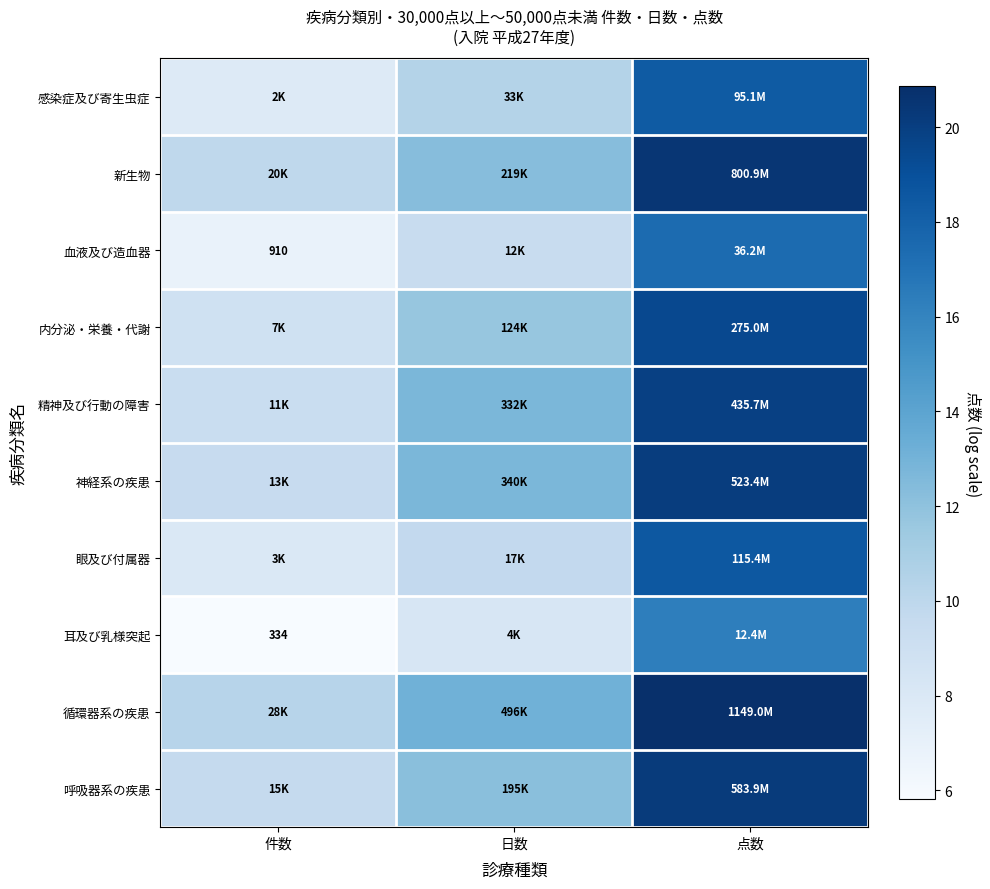

What is the difference between the maximum and minimum values in the 呼吸器系の疾患 series?

10.6